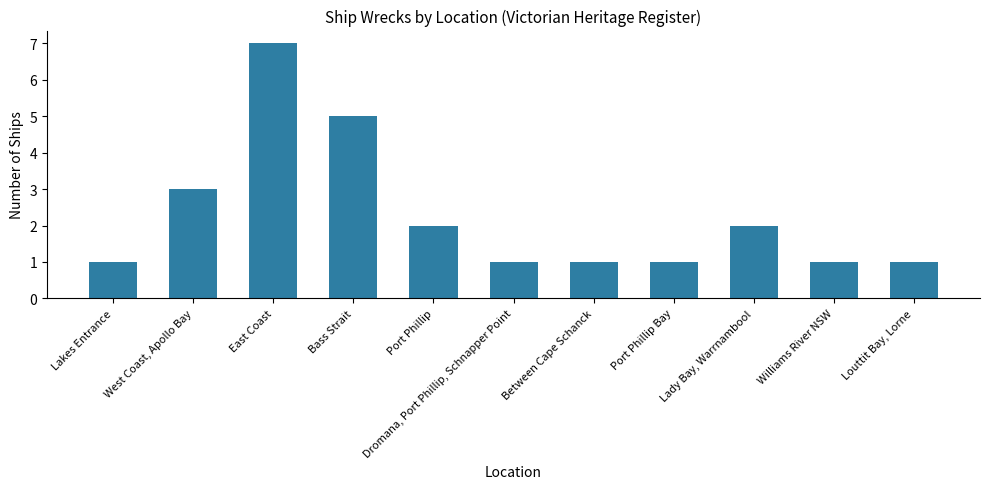

Between Between Cape Schanck and East Coast, which is larger?

East Coast